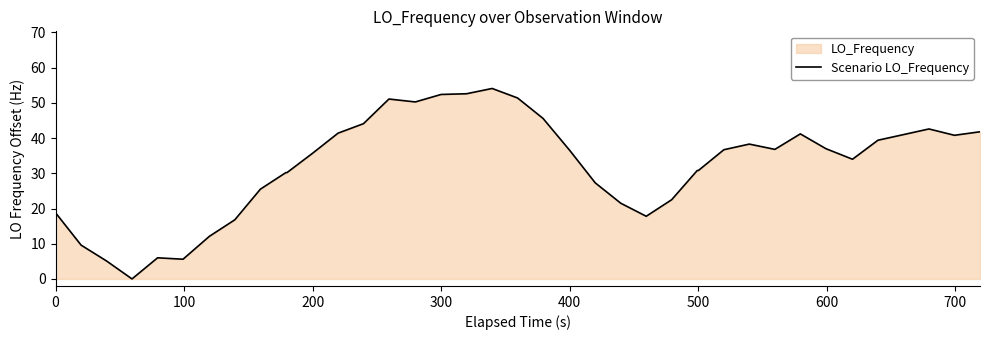

What is the greatest value displayed?

54.1